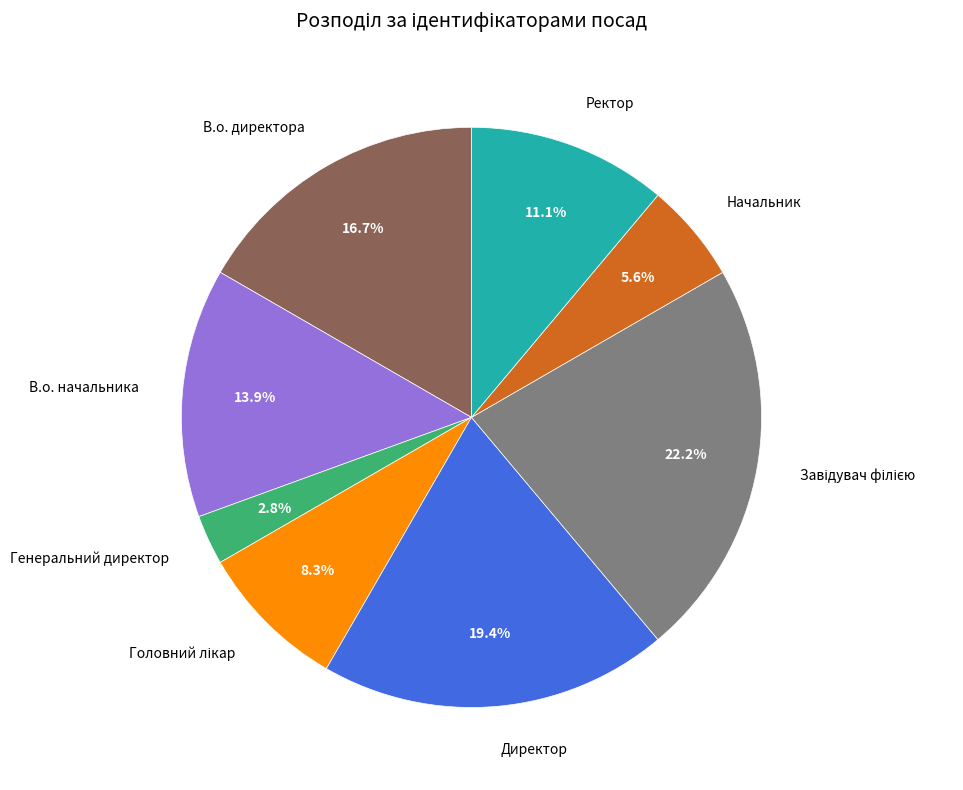

What is the smallest slice in the pie chart?

Генеральний директор